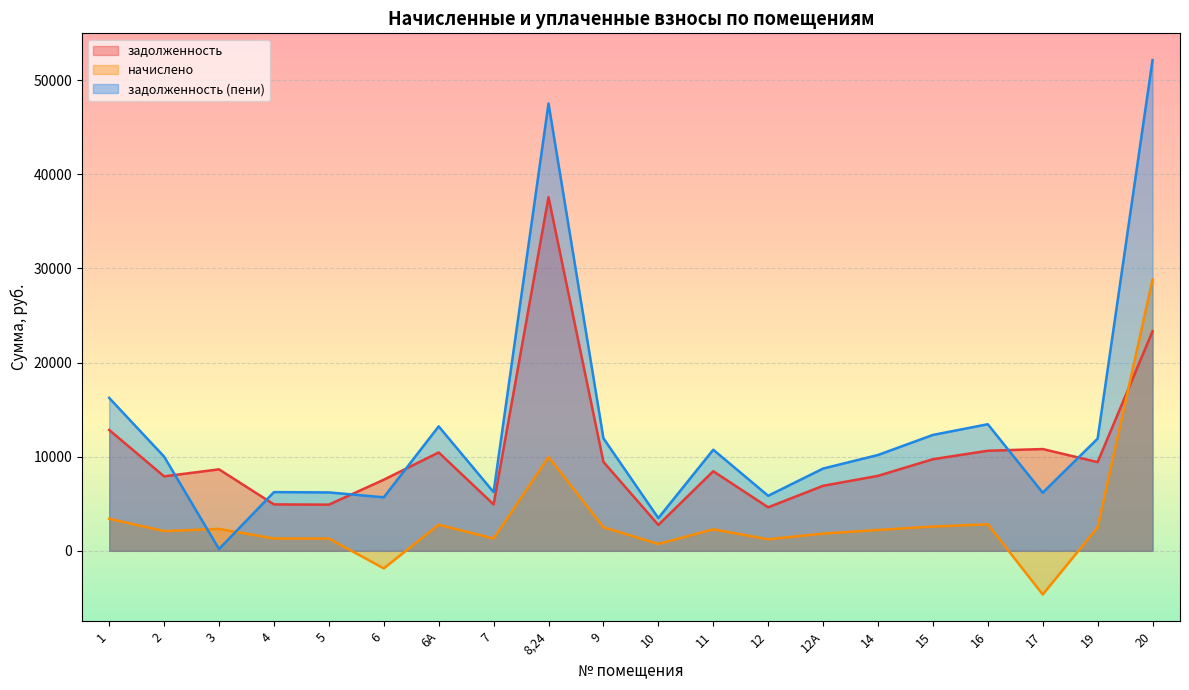

Where is the first local minimum for начислено?

2